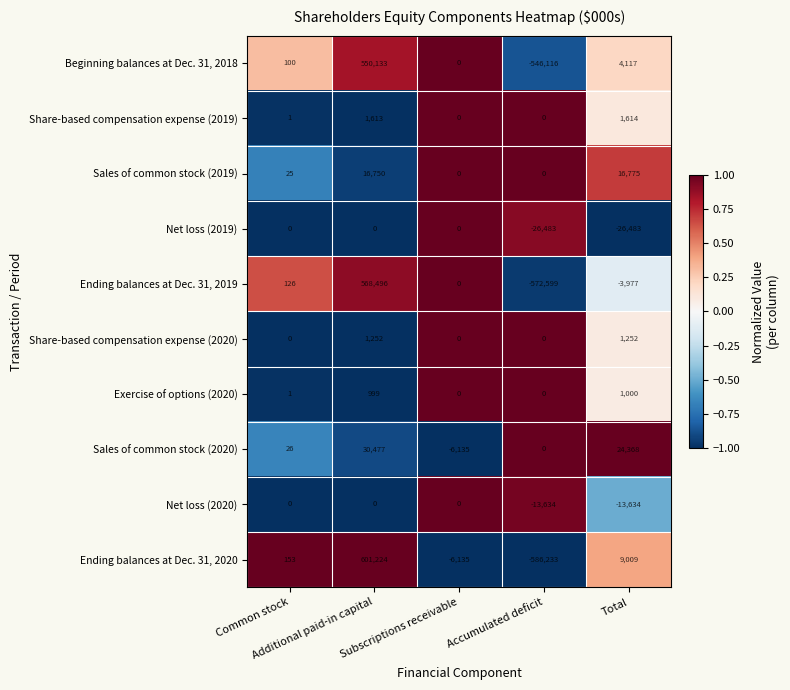

What is the sum of all Sales of common stock (2019) values?

33550